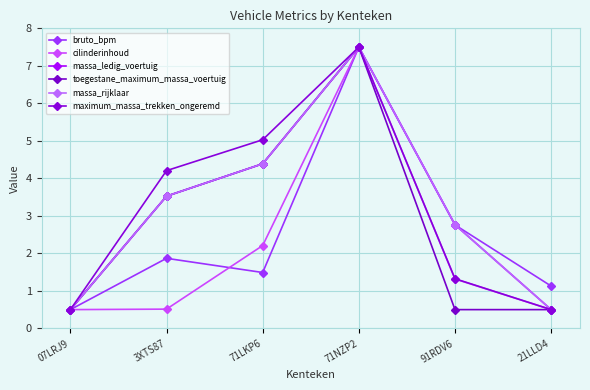

In massa_ledig_voertuig, how many points are higher than both neighbors (excluding endpoints)?

1